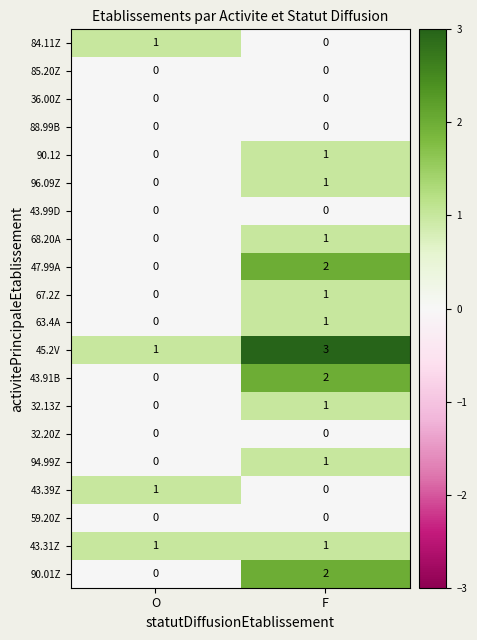

Rank the categories by 47.99A value from highest to lowest.

F, O